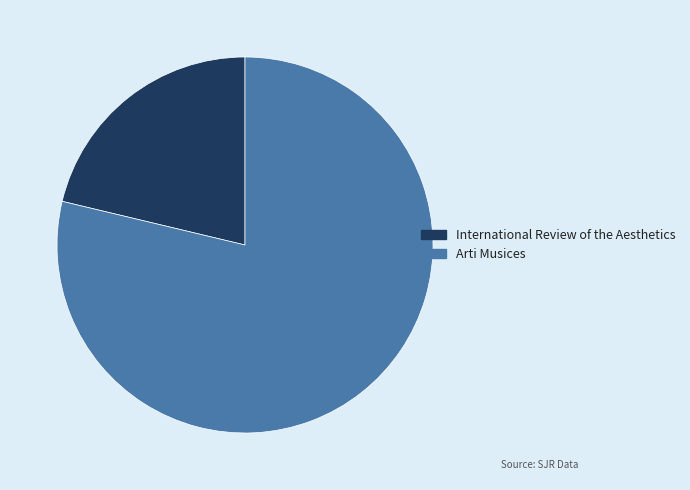

True or false: International Review of the Aesthetics accounts for 32% of the total.

False